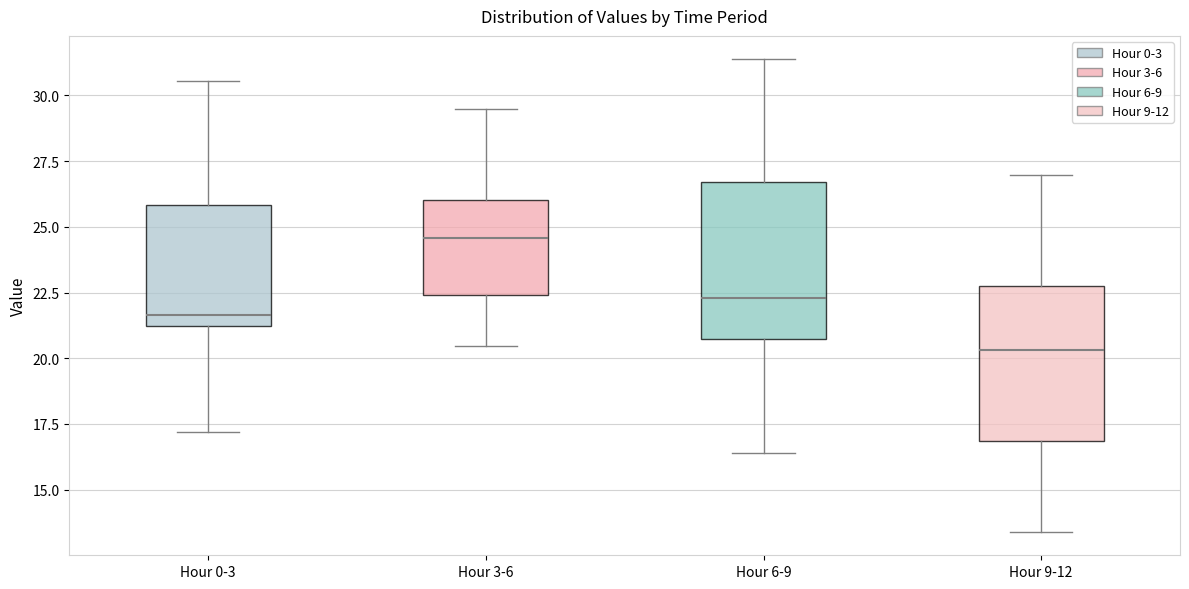

Which box has the highest median line?

Hour 3-6